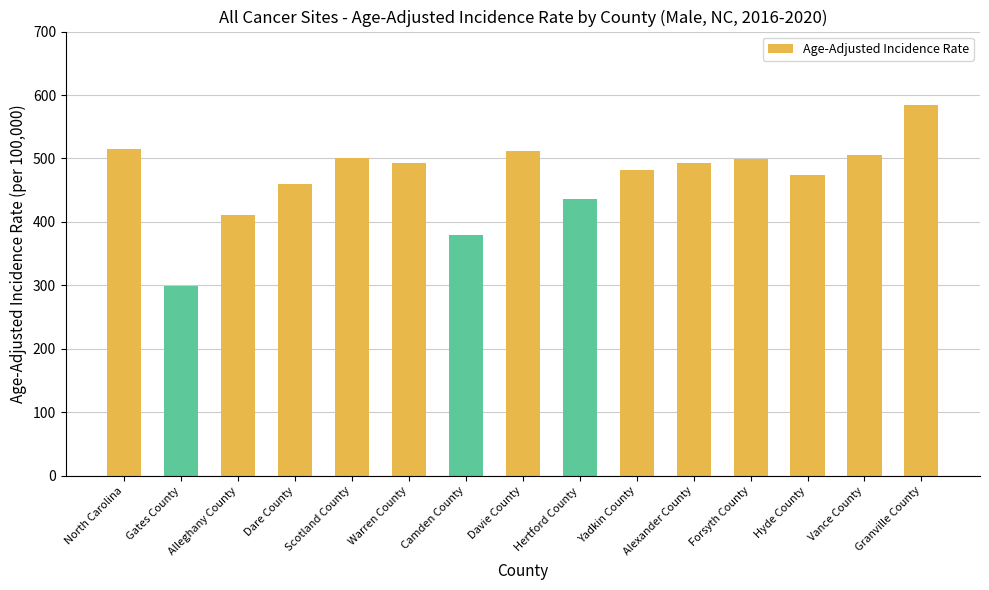

What is the change in value from Camden County to Granville County?

+205.2